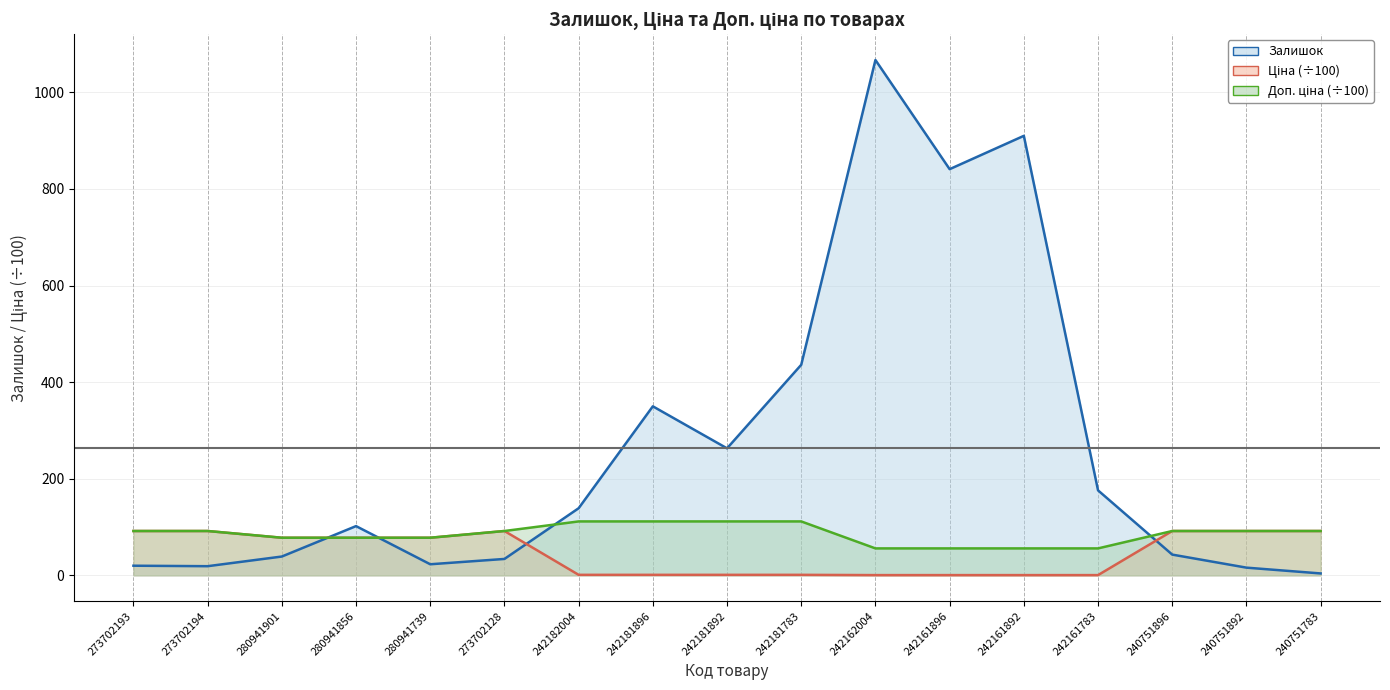

What is the difference between the maximum and minimum values in the Ціна series?

91.3